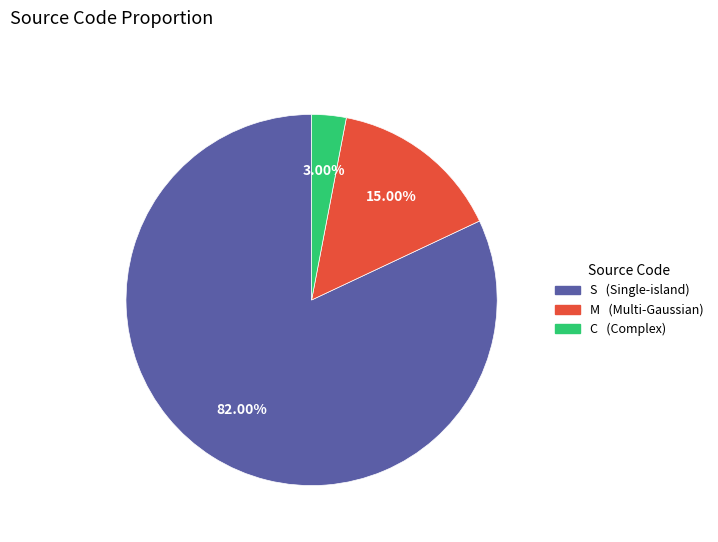

Which category has the biggest portion of the pie?

S